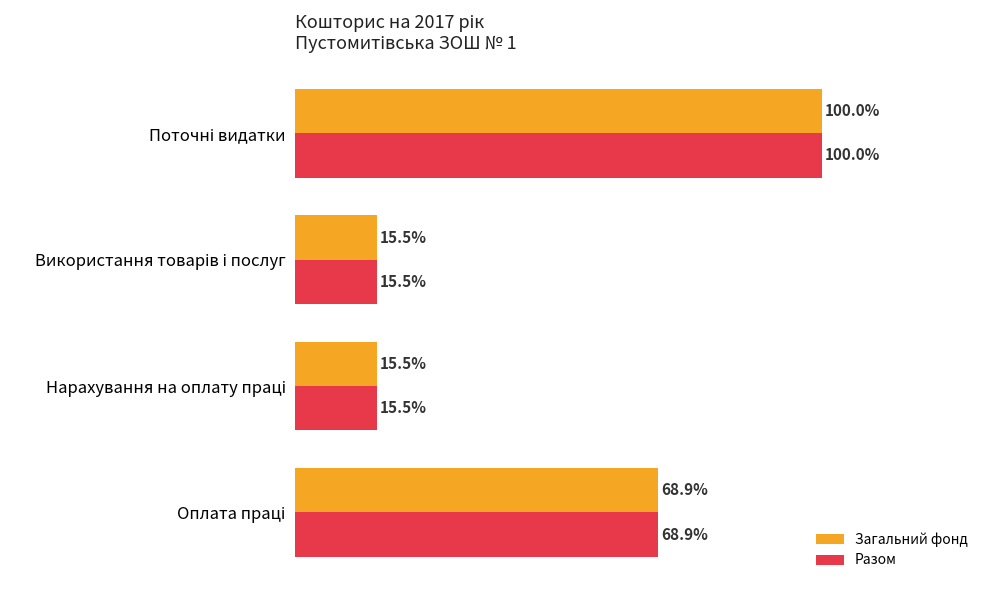

What is the greatest value displayed?

100.0